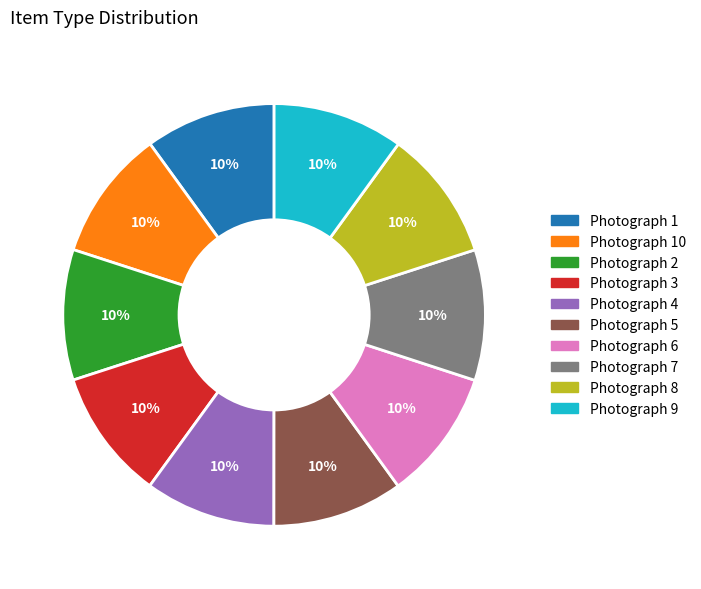

The Photograph 10 slice represents 1% of the pie. True or false?

False